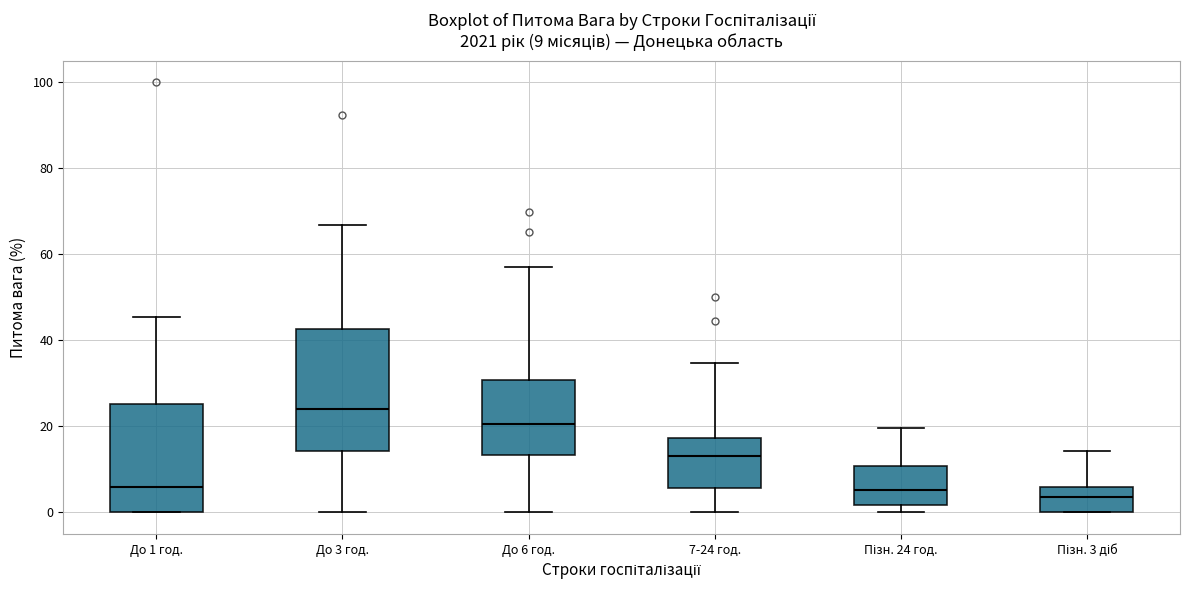

Comparing the boxes themselves (not the whiskers), which one is the tallest?

До 3 год.